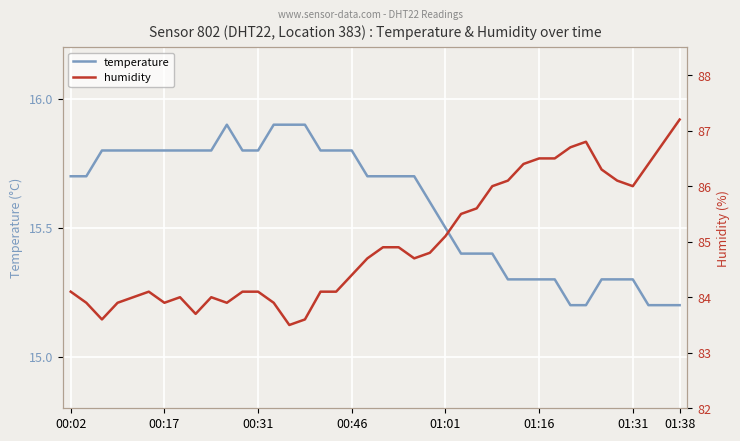

Is it true that humidity equals 25.2 at 25?

False